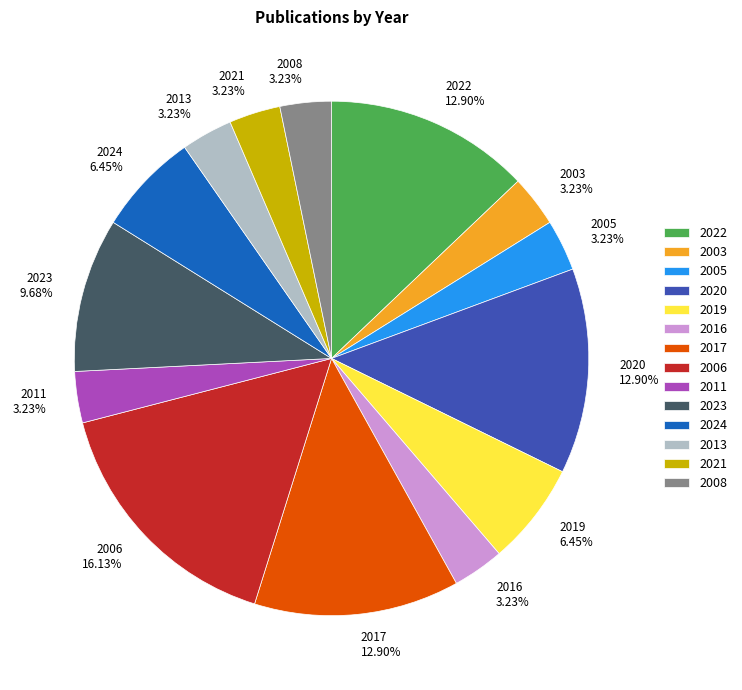

To the nearest percent, what percentage of the pie is 2006?

16%